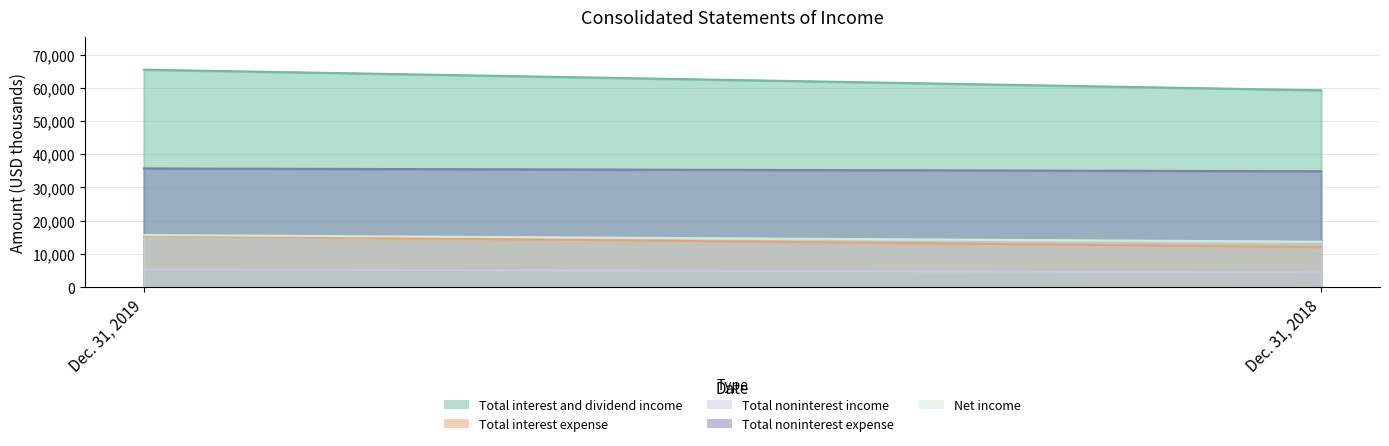

What is the difference between the highest and lowest values at Dec. 31, 2018?

54778